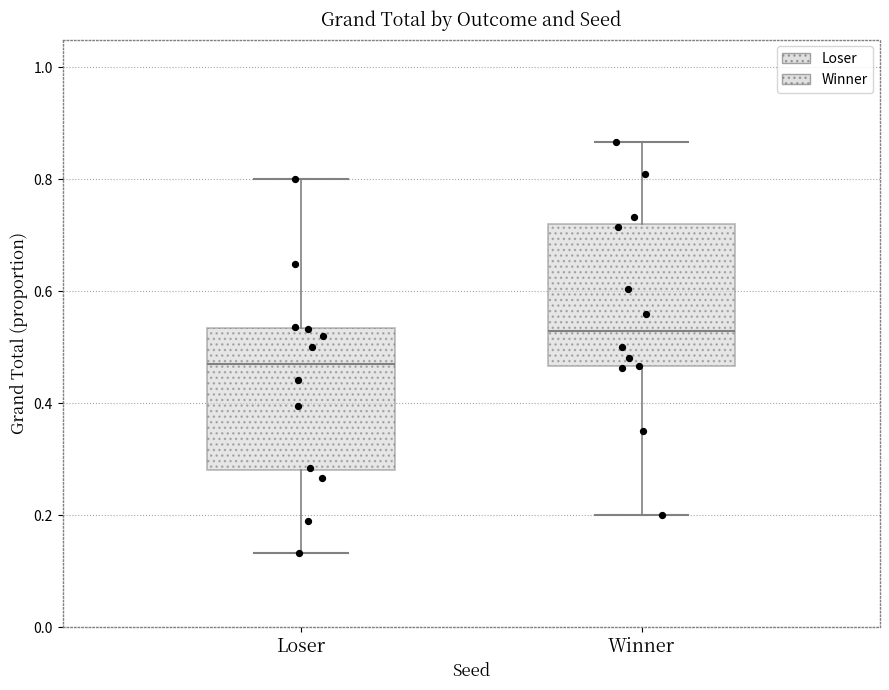

Reading left to right, transcribe this box plot: for each box, give where its median line is, the range the box spans, and where its two whiskers end, as read against the y-axis. The values are not printed on the chart, so give them approximately, as read against the axis.

Loser: median 0.48, box 0.28 to 0.54, whiskers 0.14 to 0.80
Winner: median 0.52, box 0.46 to 0.72, whiskers 0.20 to 0.86